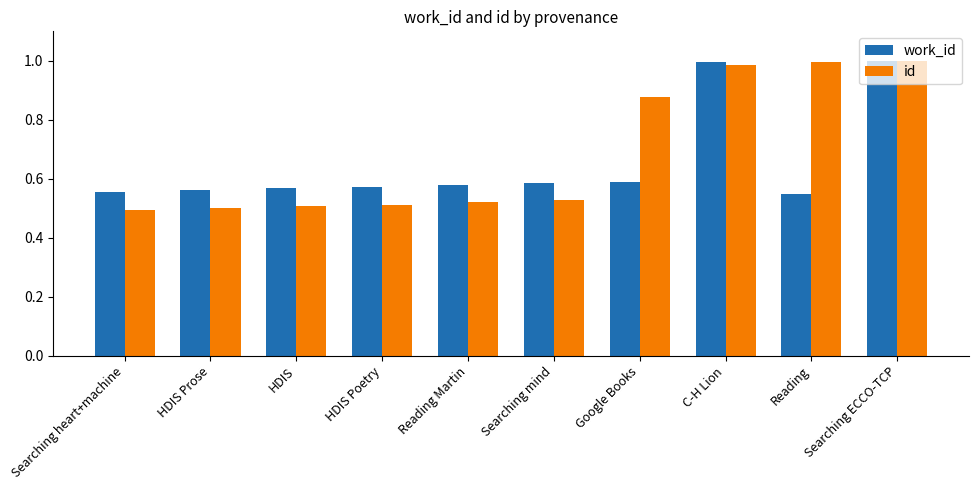

At how many categories does at least one series exceed 0?

10